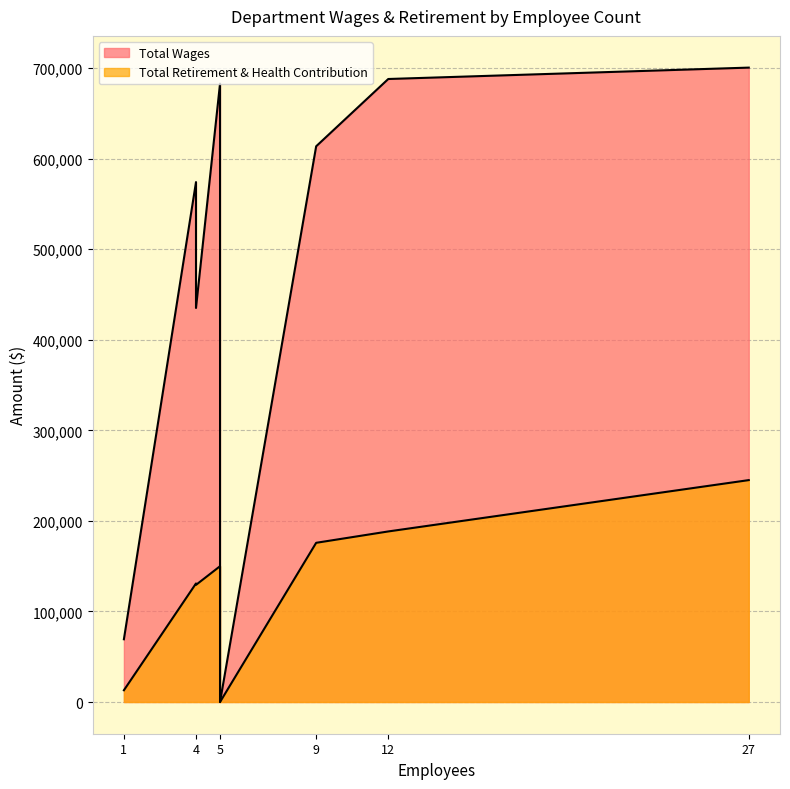

True or false: Total Wages has a value of 700494 at Parks & Recreation.

True